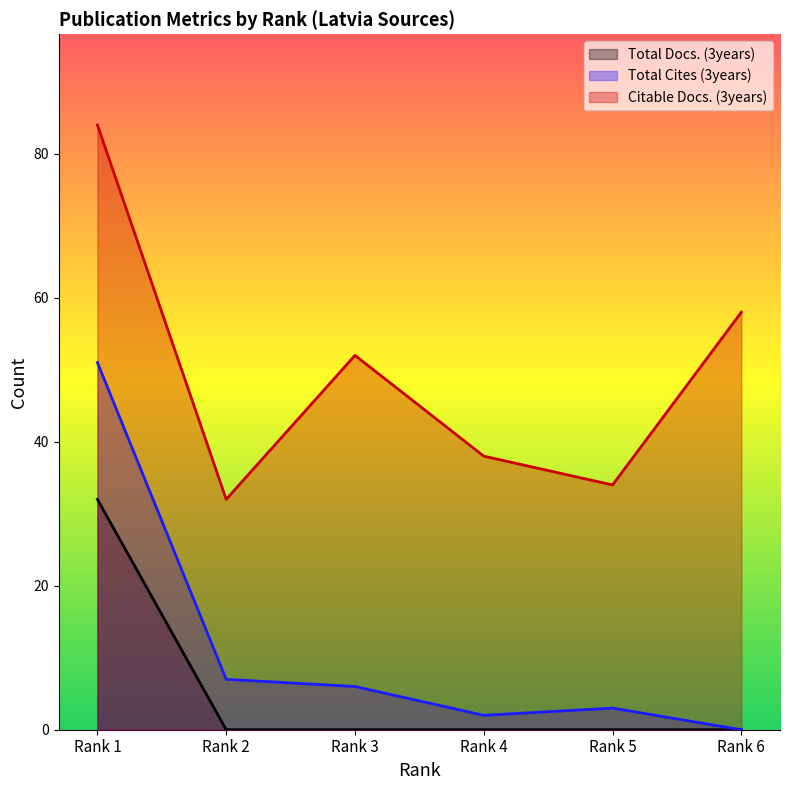

Between Rank 4 and Rank 5, which series saw the biggest shift?

Citable Docs. (3years)